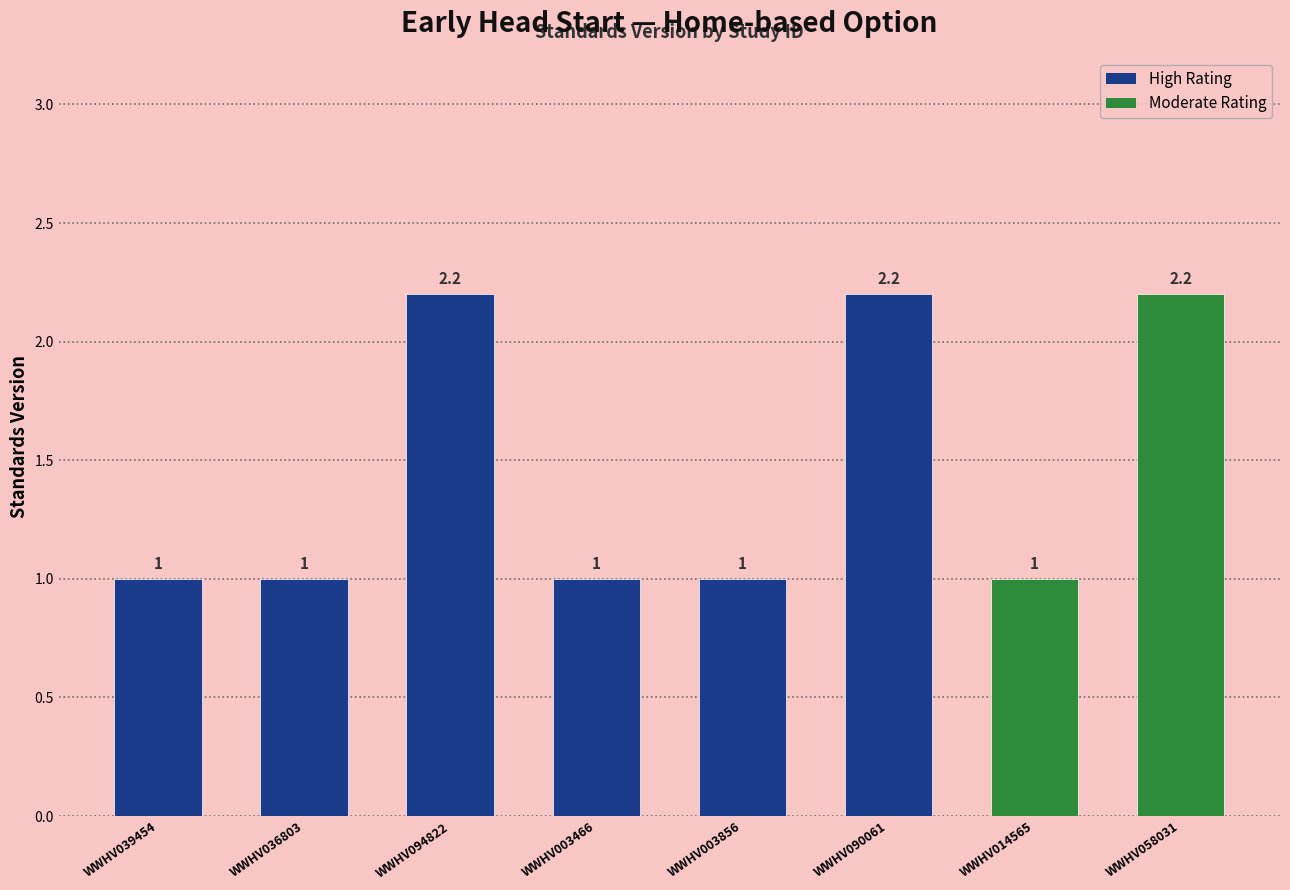

Which label corresponds to the largest value in the chart?

WWHV094822